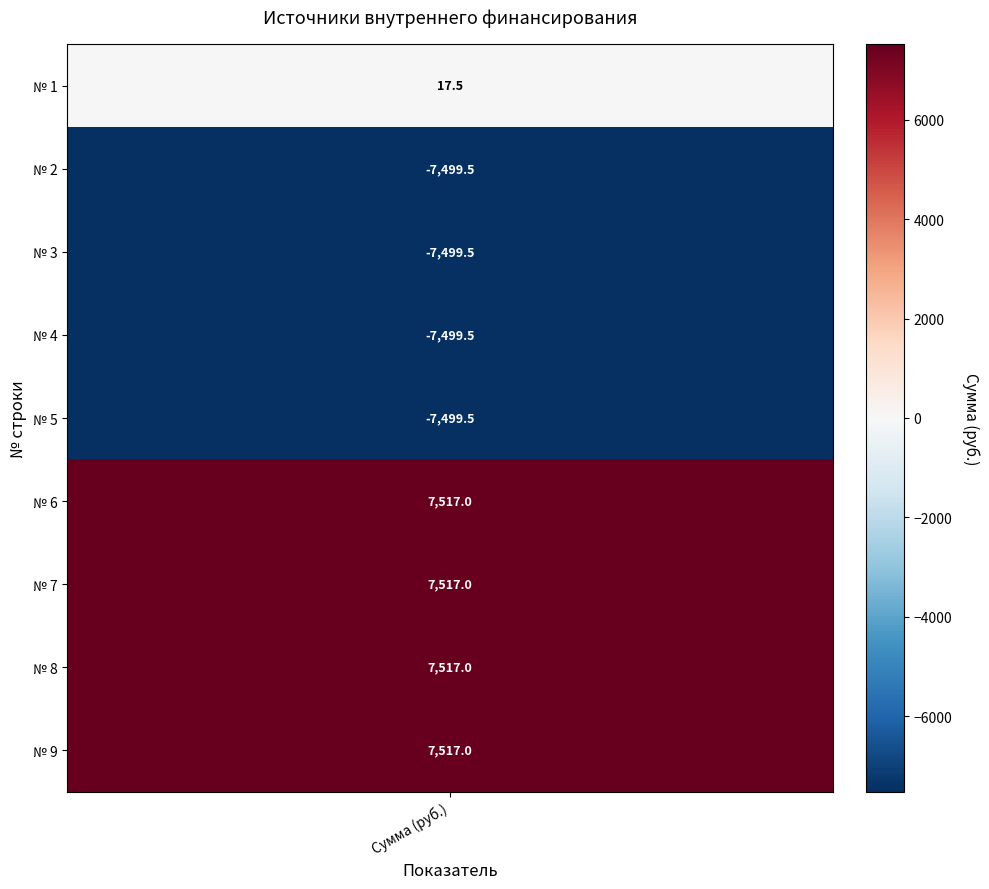

What is the smallest value displayed?

-7499.5